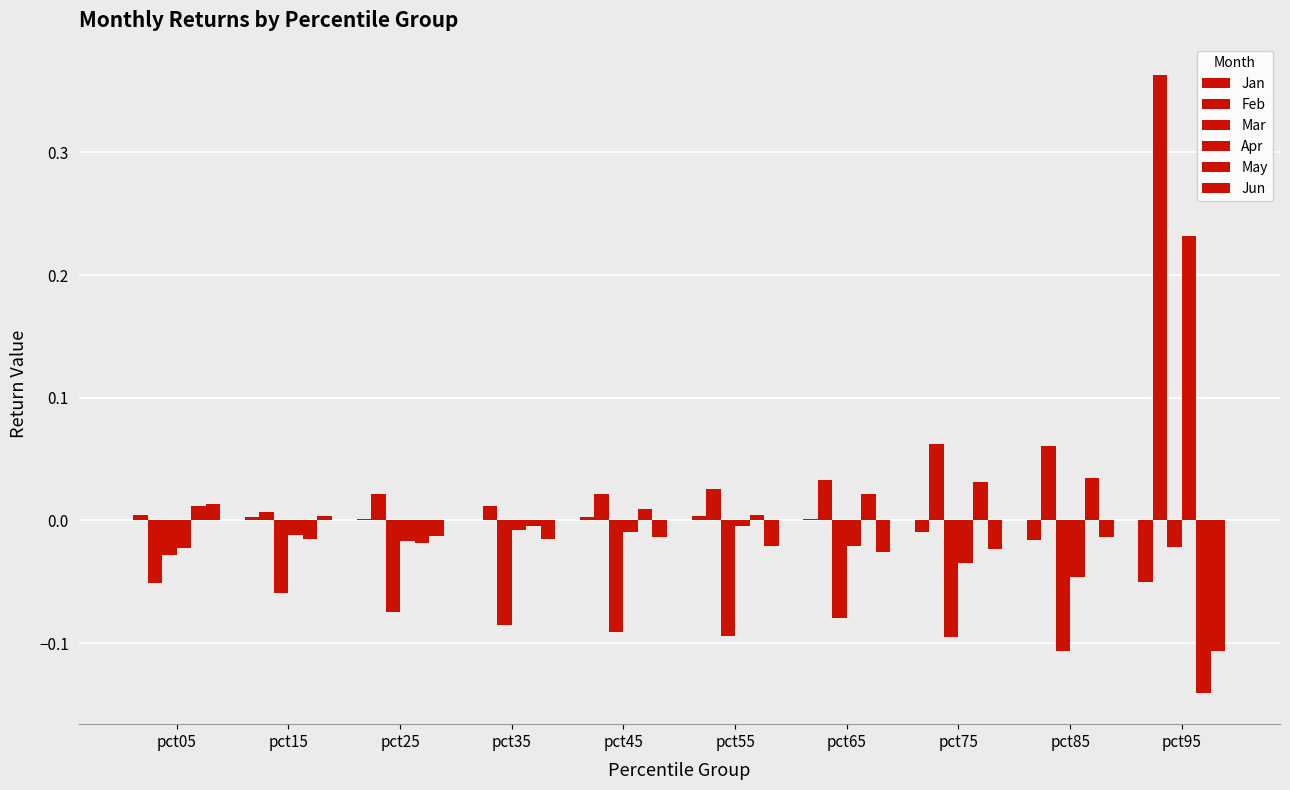

Count the number of data series in this chart.

6